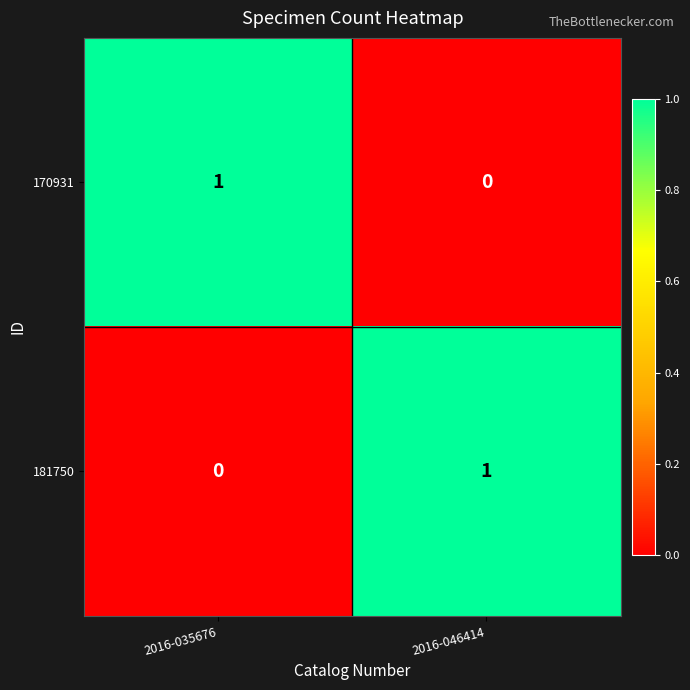

Reading right to left, transcribe all the data shown in this chart.

170931: 2016-046414=0	2016-035676=1
181750: 2016-046414=1	2016-035676=0